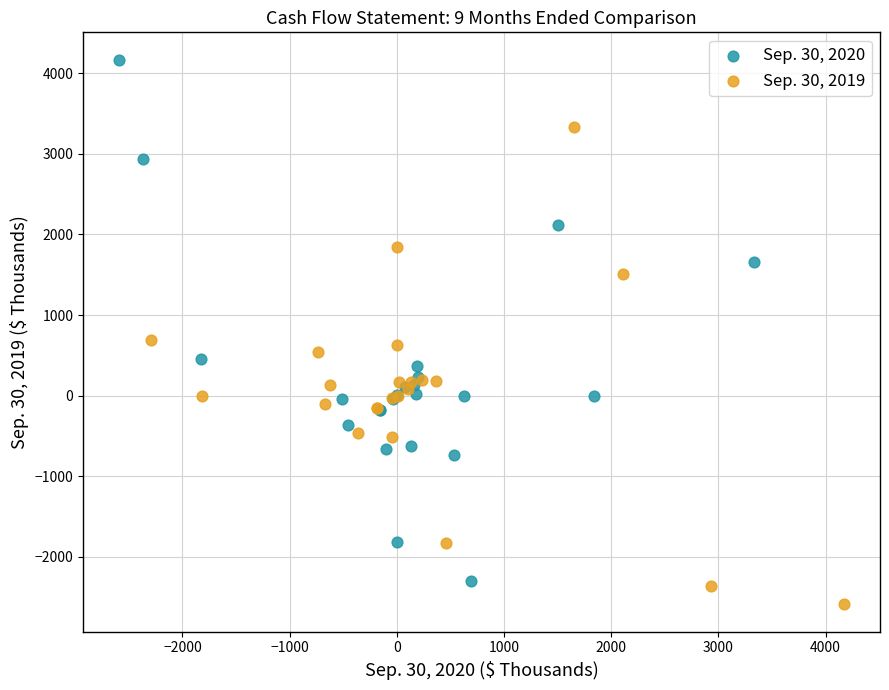

Which series has the widest spread of Y values?

Sep. 30, 2020